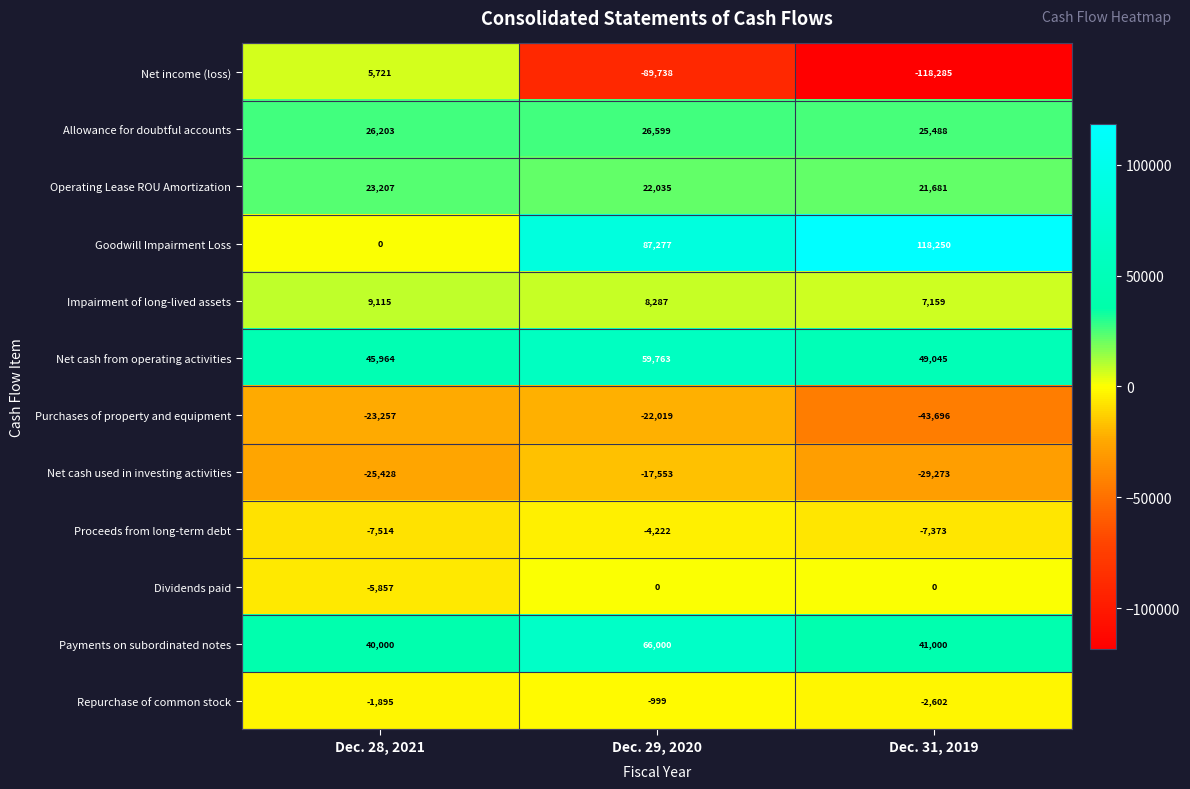

Read the Repurchase of common stock value at Dec. 28, 2021, to the nearest 100.

-1900